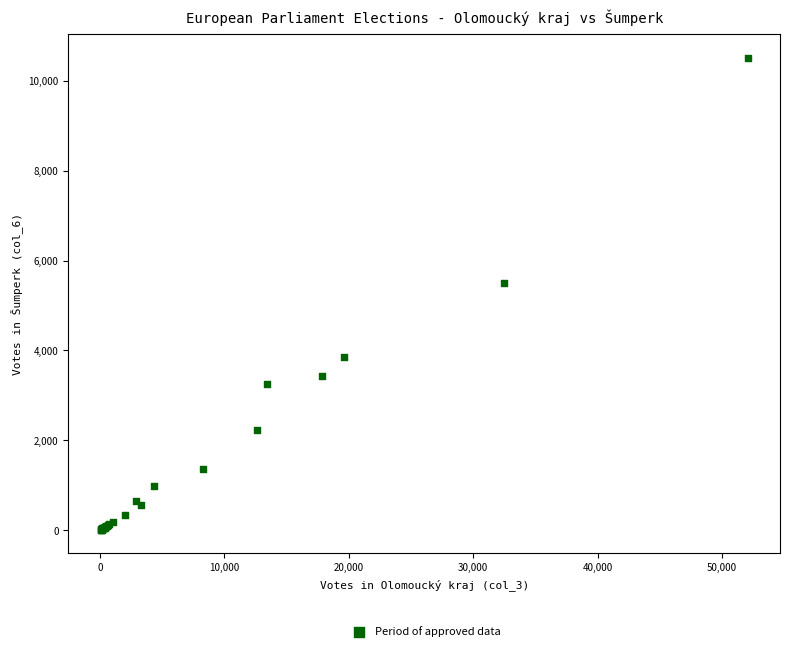

What Y value in the scatter plot is closest to 5262?

5507